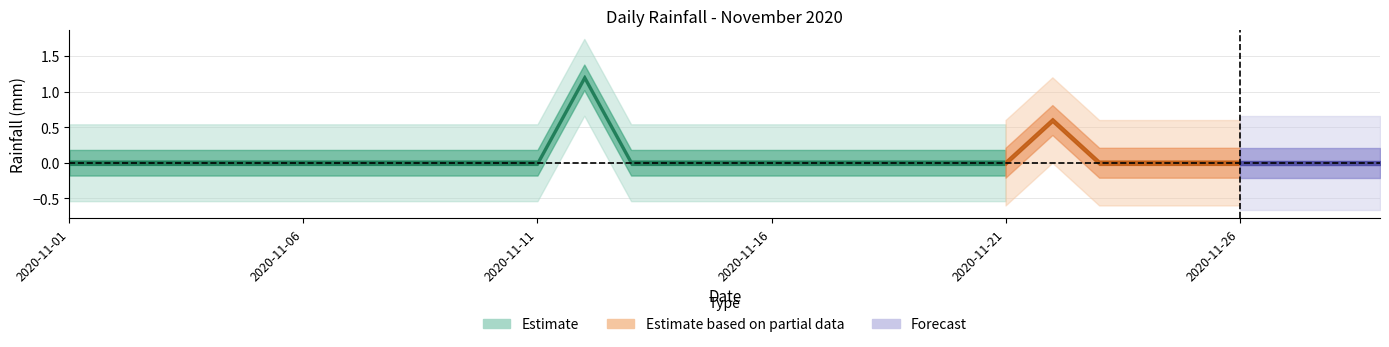

Rank the categories by value from highest to lowest.

2020-11-12, 2020-11-22, 2020-11-01, 2020-11-02, 2020-11-03, 2020-11-04, 2020-11-05, 2020-11-06, 2020-11-07, 2020-11-08, 2020-11-09, 2020-11-10, 2020-11-11, 2020-11-13, 2020-11-14, 2020-11-15, 2020-11-16, 2020-11-17, 2020-11-18, 2020-11-19, 2020-11-20, 2020-11-21, 2020-11-23, 2020-11-24, 2020-11-25, 2020-11-26, 2020-11-27, 2020-11-28, 2020-11-29